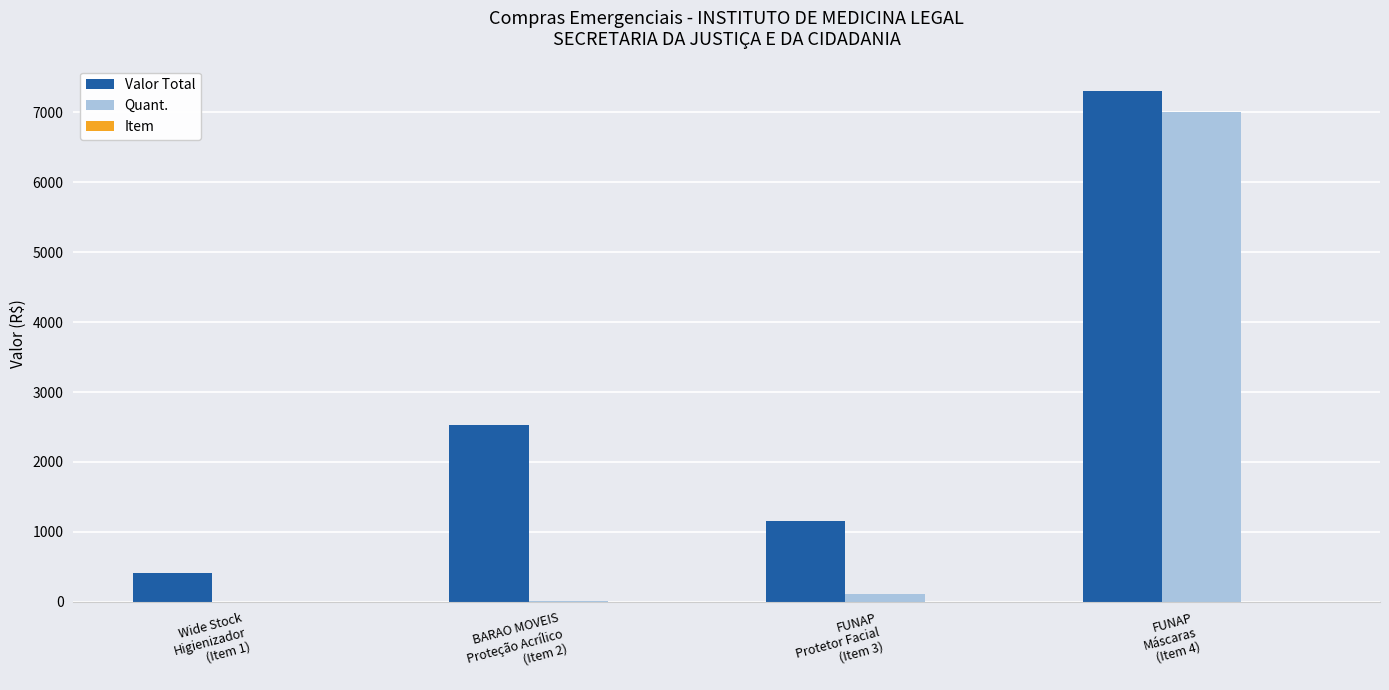

What is the sum of all Quant. values?

7119